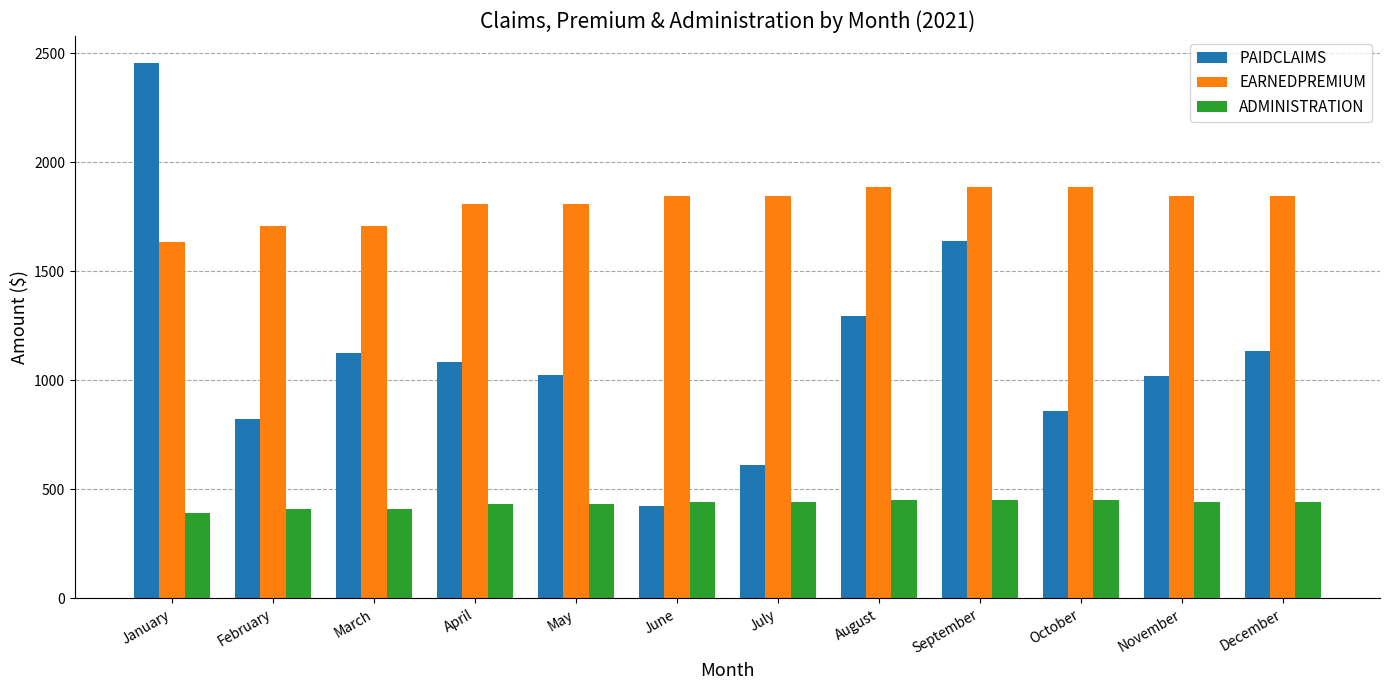

True or false: EARNEDPREMIUM has a value of 1847.1 at June.

True